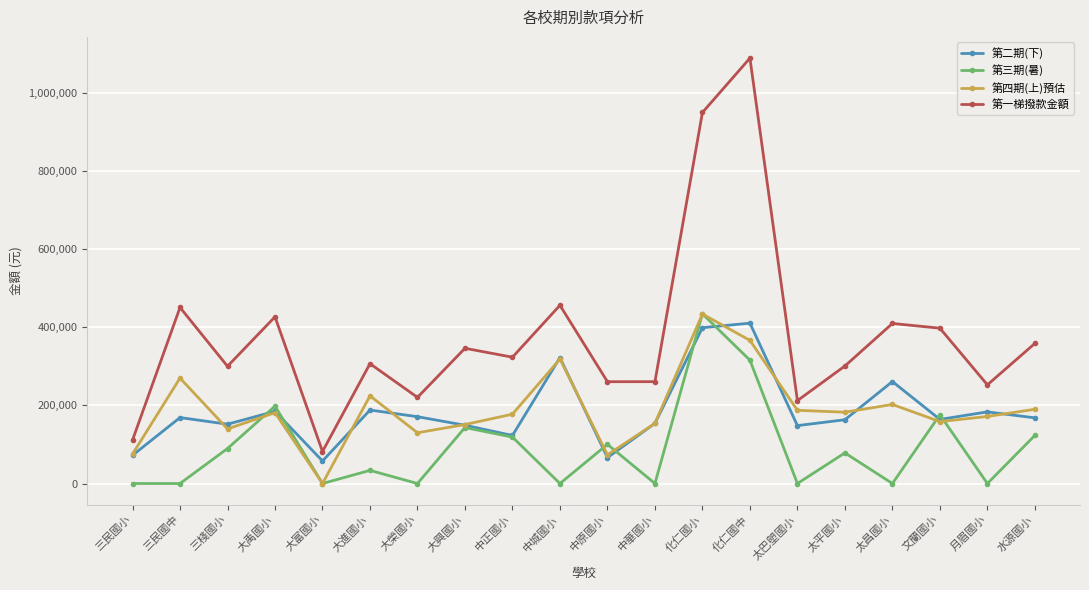

What is the maximum value shown in the chart?

1089323